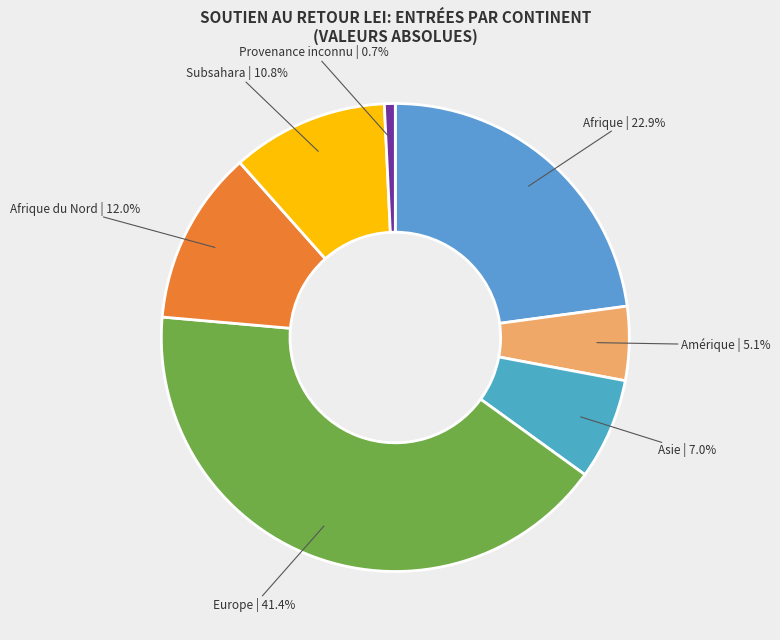

Count the number of slices in the pie.

7